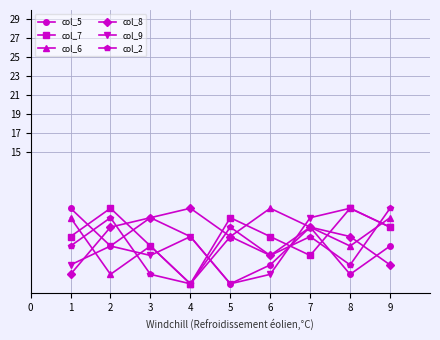

List the labels in order of col_2 value, largest first.

9, 2, 5, 7, 1, 6, 8, 3, 4